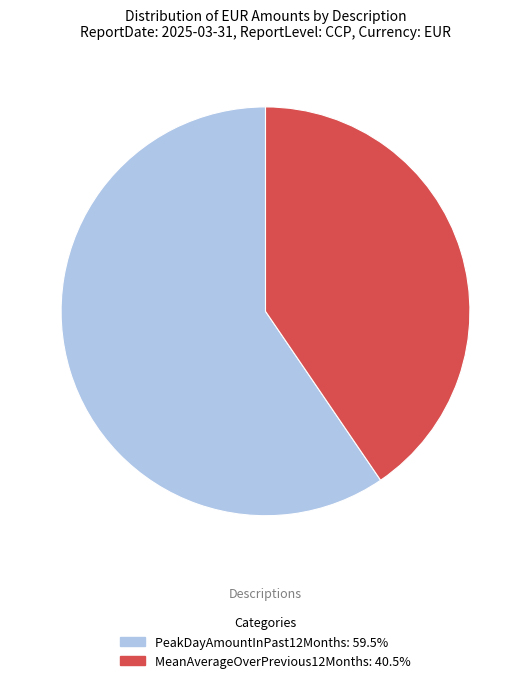

Which category has the biggest portion of the pie?

PeakDayAmountInPast12Months